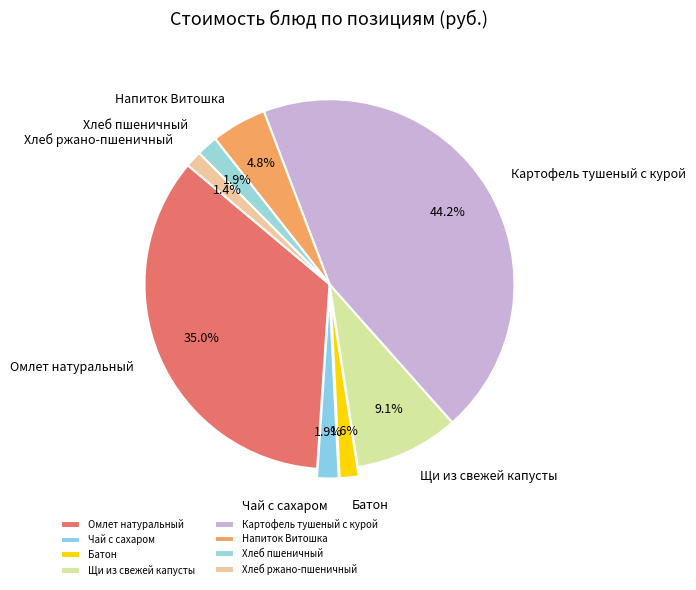

To the nearest percent, what is the difference between the Хлеб ржано-пшеничный and Щи из свежей капусты slice percentages?

8%